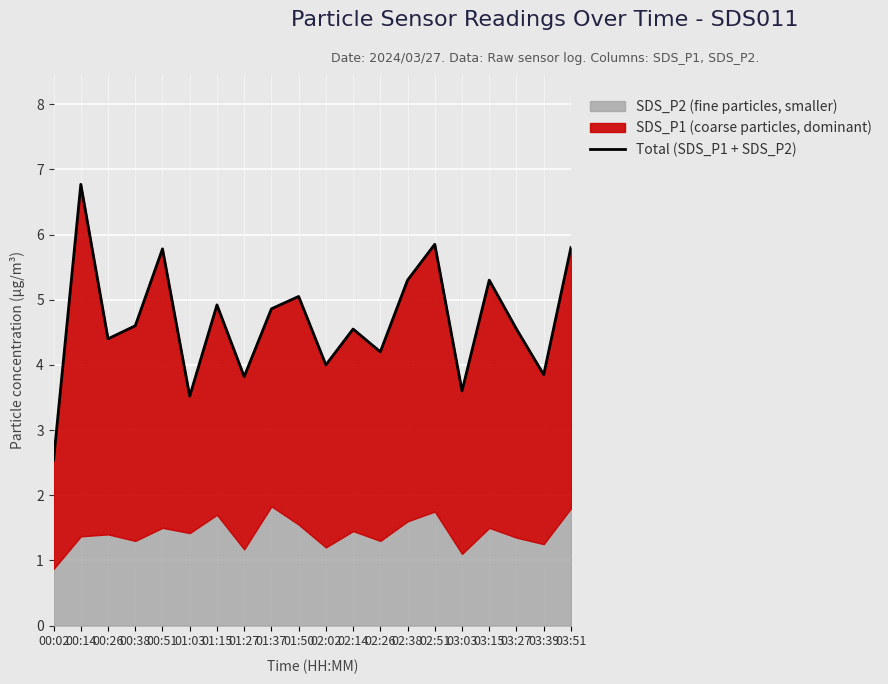

How many lines are shown in the chart?

1